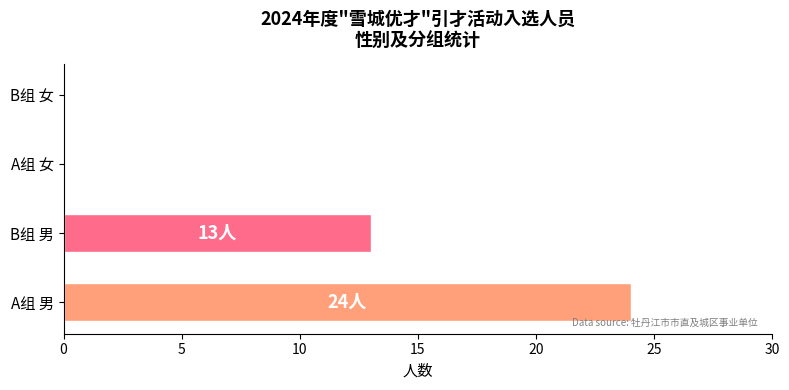

Reading bottom to top, extract all data points from this chart.

A组 男=24	B组 男=13	A组 女=0	B组 女=0